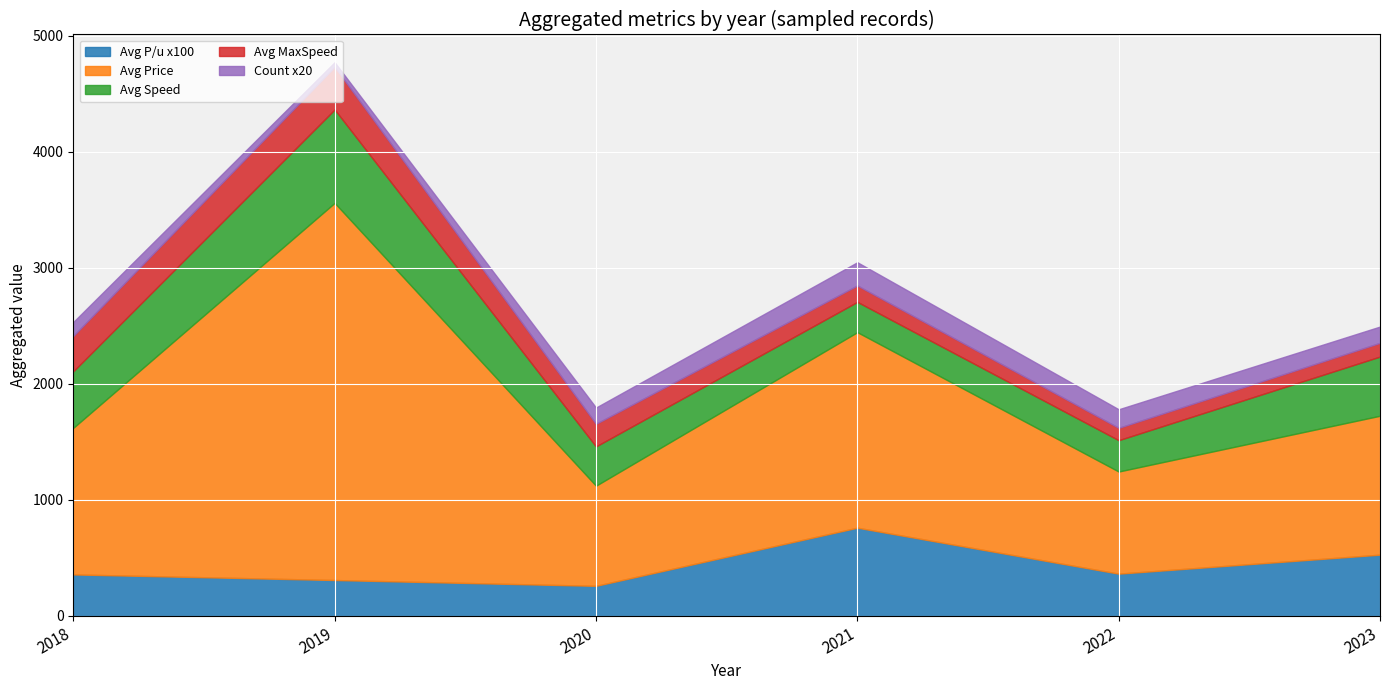

What is the difference between the maximum and minimum values in the p-i~ series?

550.0